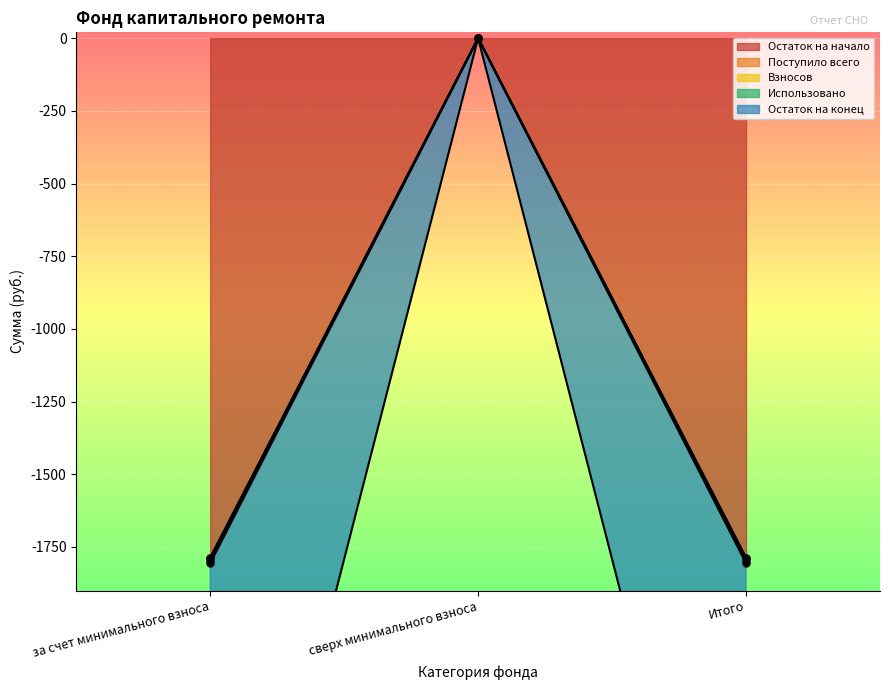

Between сверх минимального взноса and Итого, which series saw the biggest shift?

Поступило всего